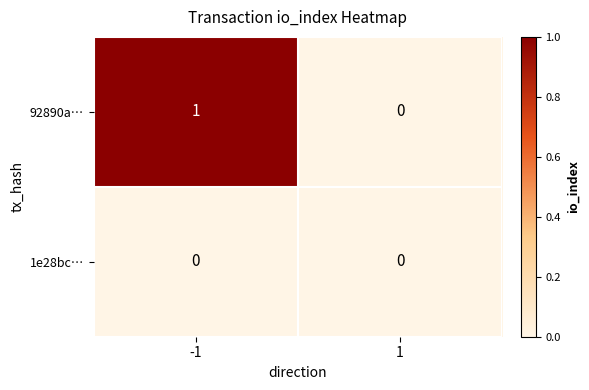

Reading left to right, list all the values displayed in this chart.

92890a…: 1	0
1e28bc…: 0	0